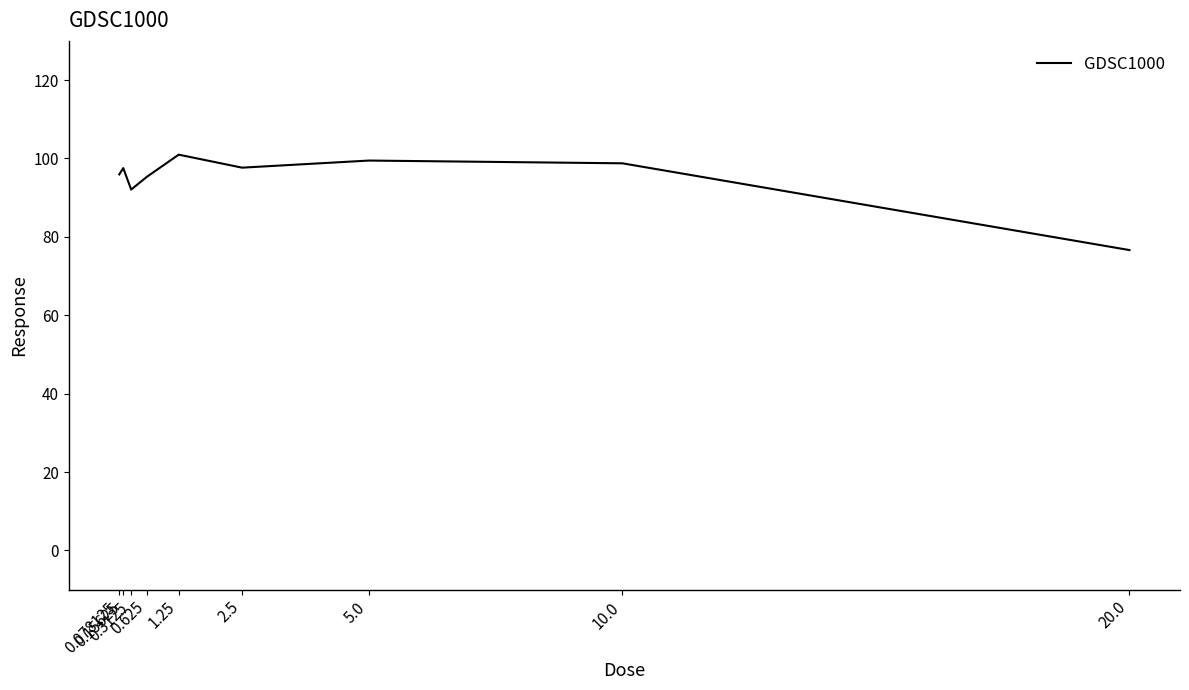

Where does the data first go above 97?

0.15625